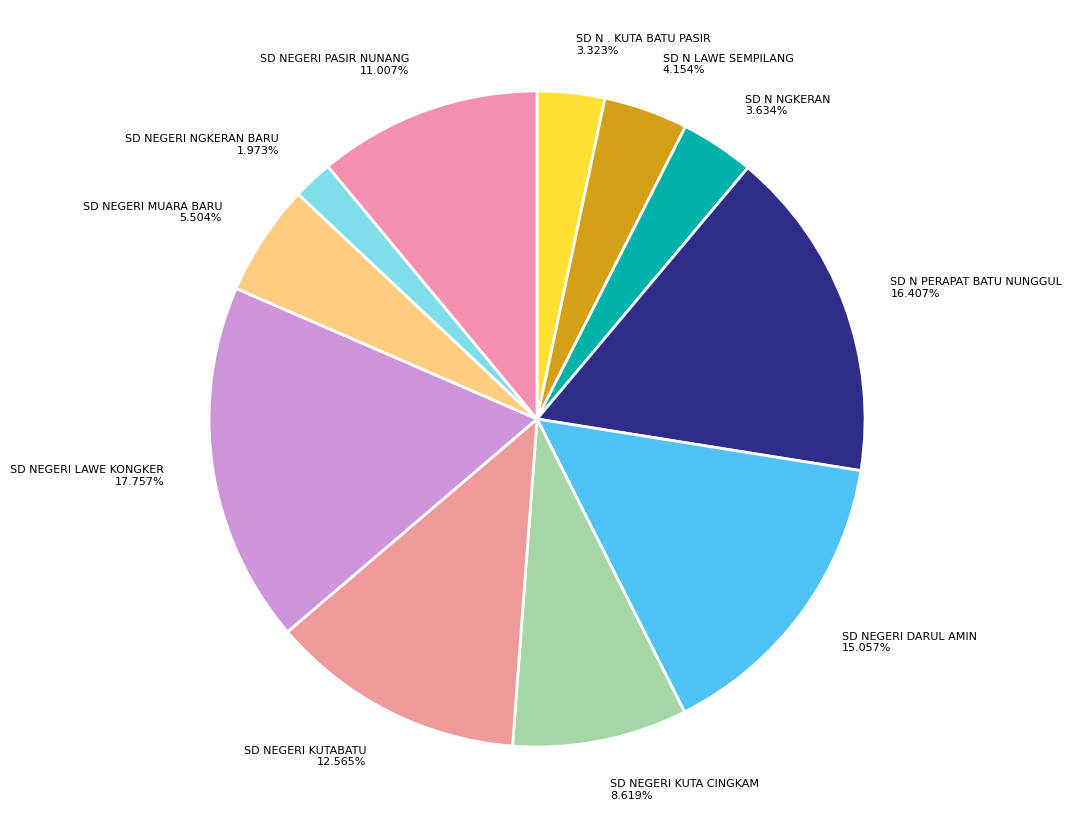

Is there any slice that represents more than half of the pie?

No